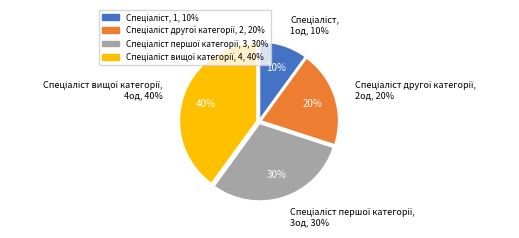

To the nearest percent, what is the difference between the Спеціаліст першої категорії and Спеціаліст вищої категорії slice percentages?

10%